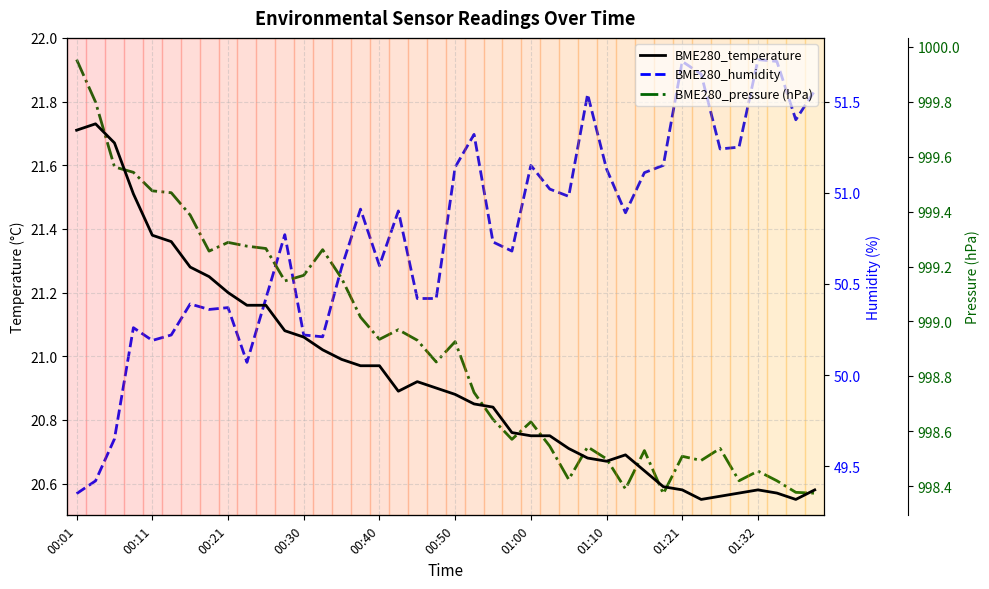

What is the difference between the maximum and minimum values in the BME280_temperature series?

1.2